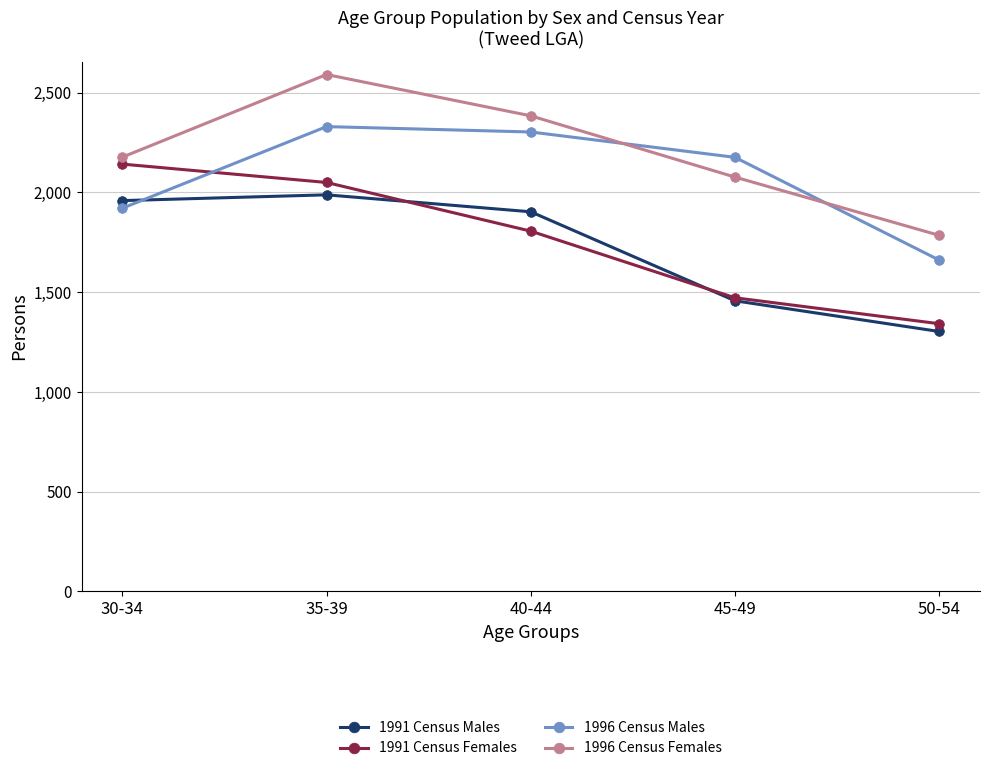

True or false: 1996 Census Males and 1991 Census Males intersect in this chart.

True